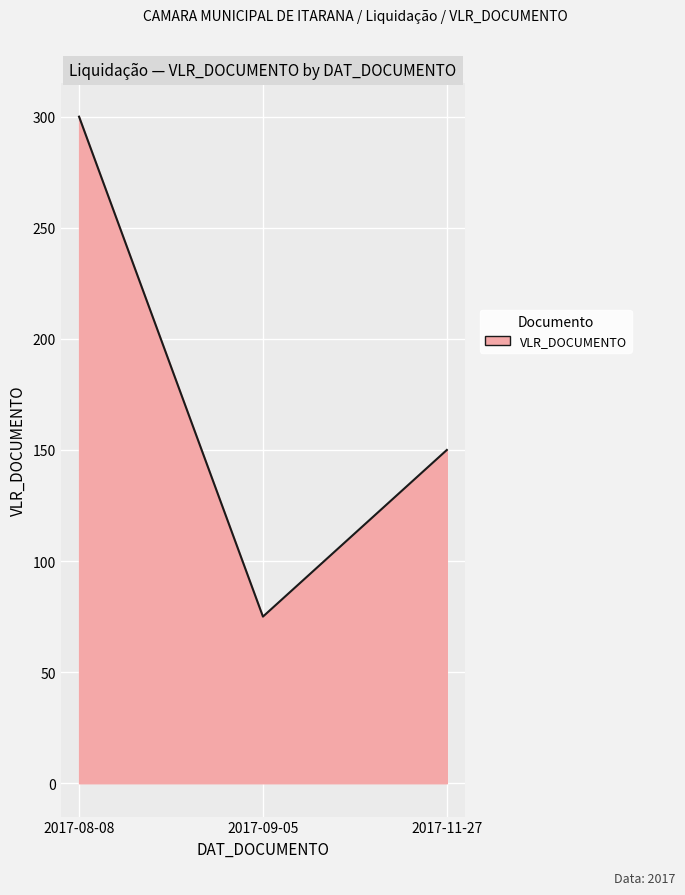

Where is the data nearest to the value 187?

2017-11-27